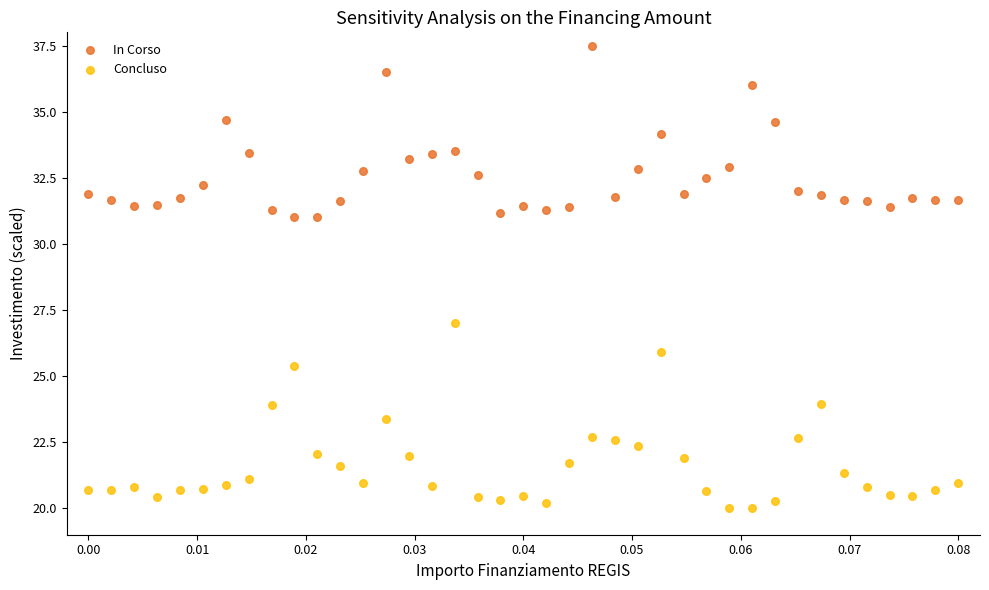

Across all series, what Y value is closest to 28?

27.0